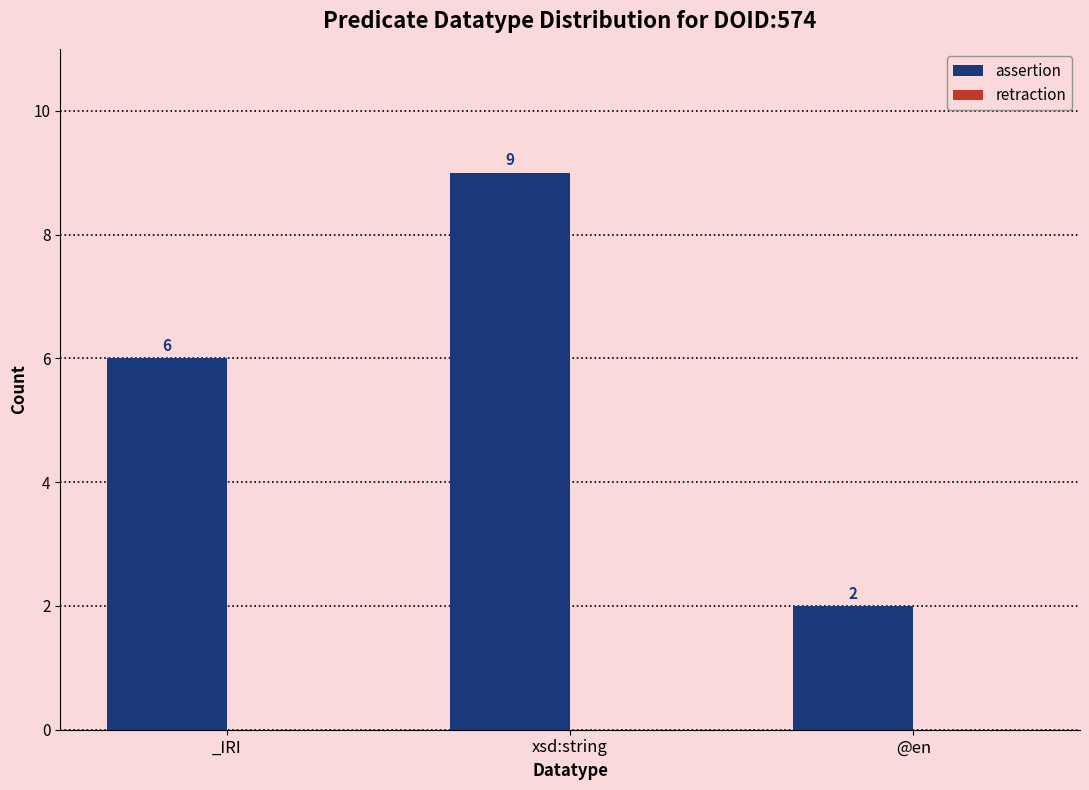

What is the difference between the values at xsd:string and _IRI?

3